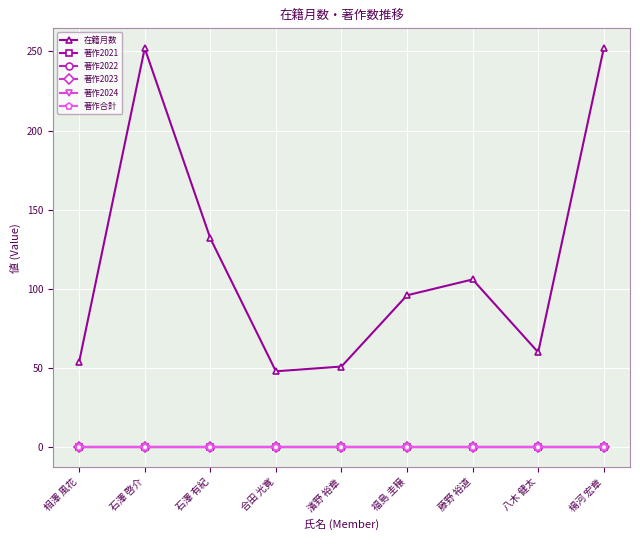

Which series has the widest spread of values?

在籍月数